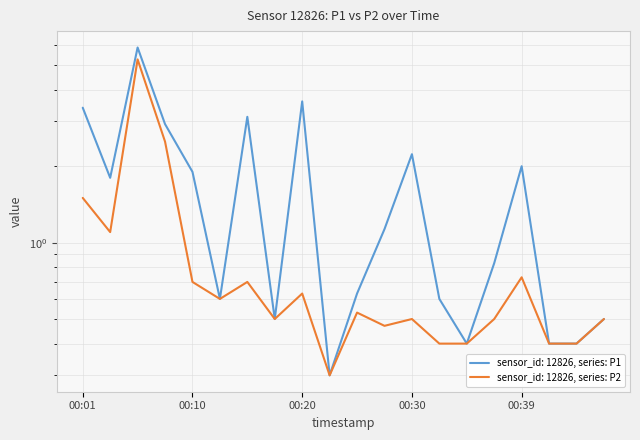

Does the chart display data point markers on the line(s)?

No